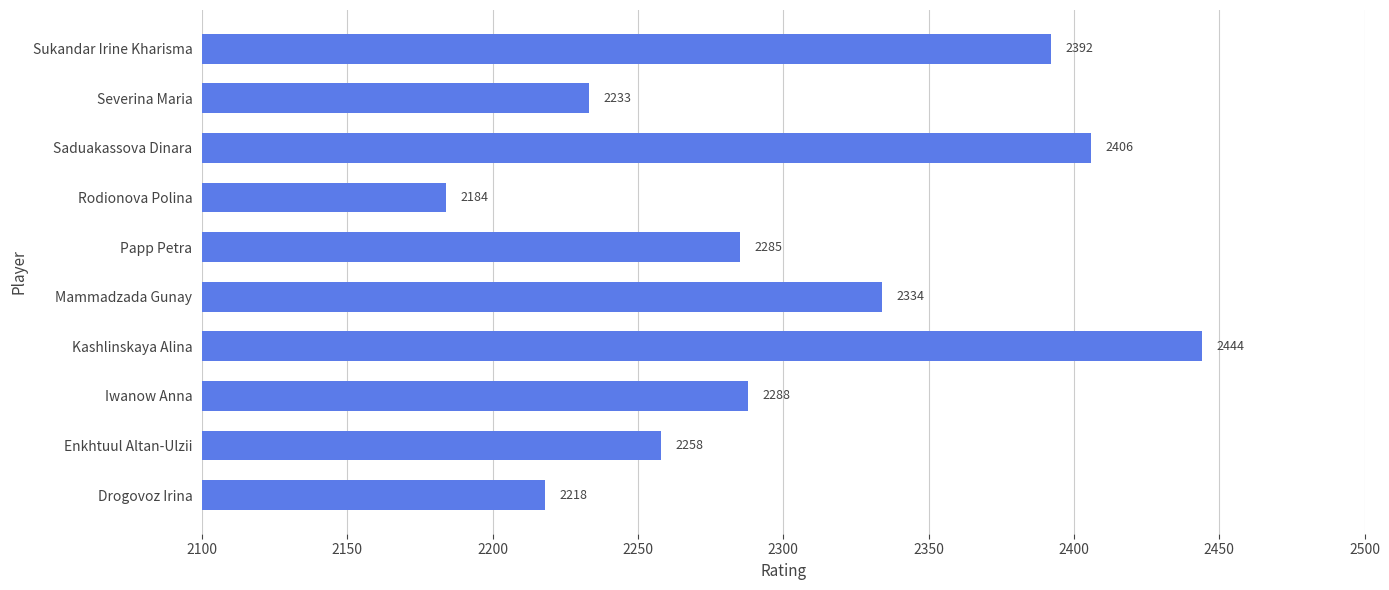

What is the change in value from Iwanow Anna to Mammadzada Gunay?

+46